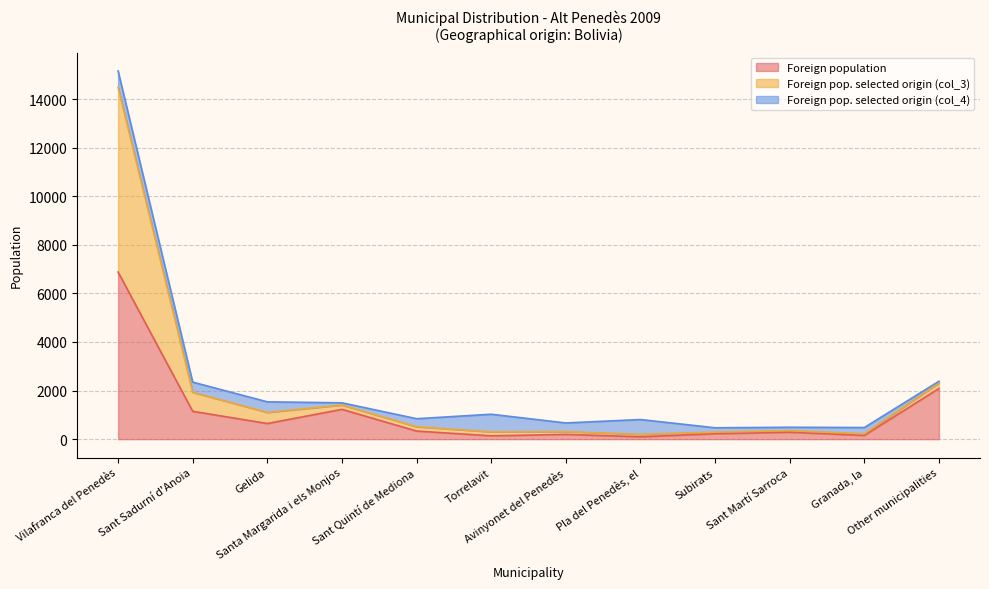

True or false: Foreign pop. selected origin (col_3) and Foreign population intersect in this chart.

False